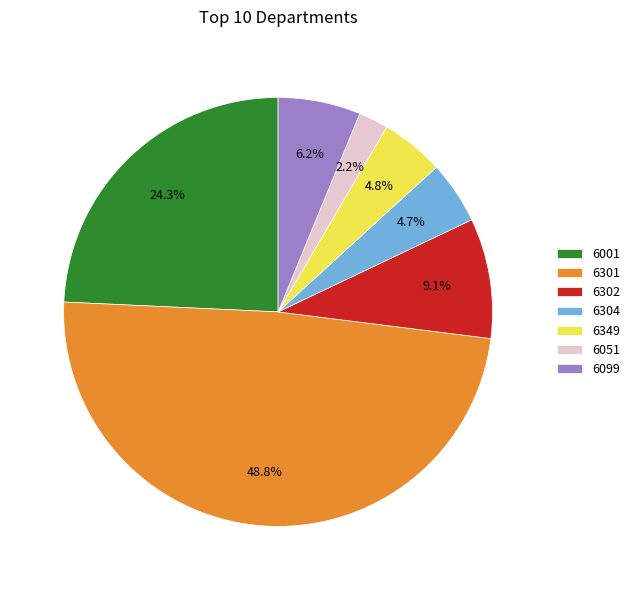

What is the largest slice in the pie chart?

6301